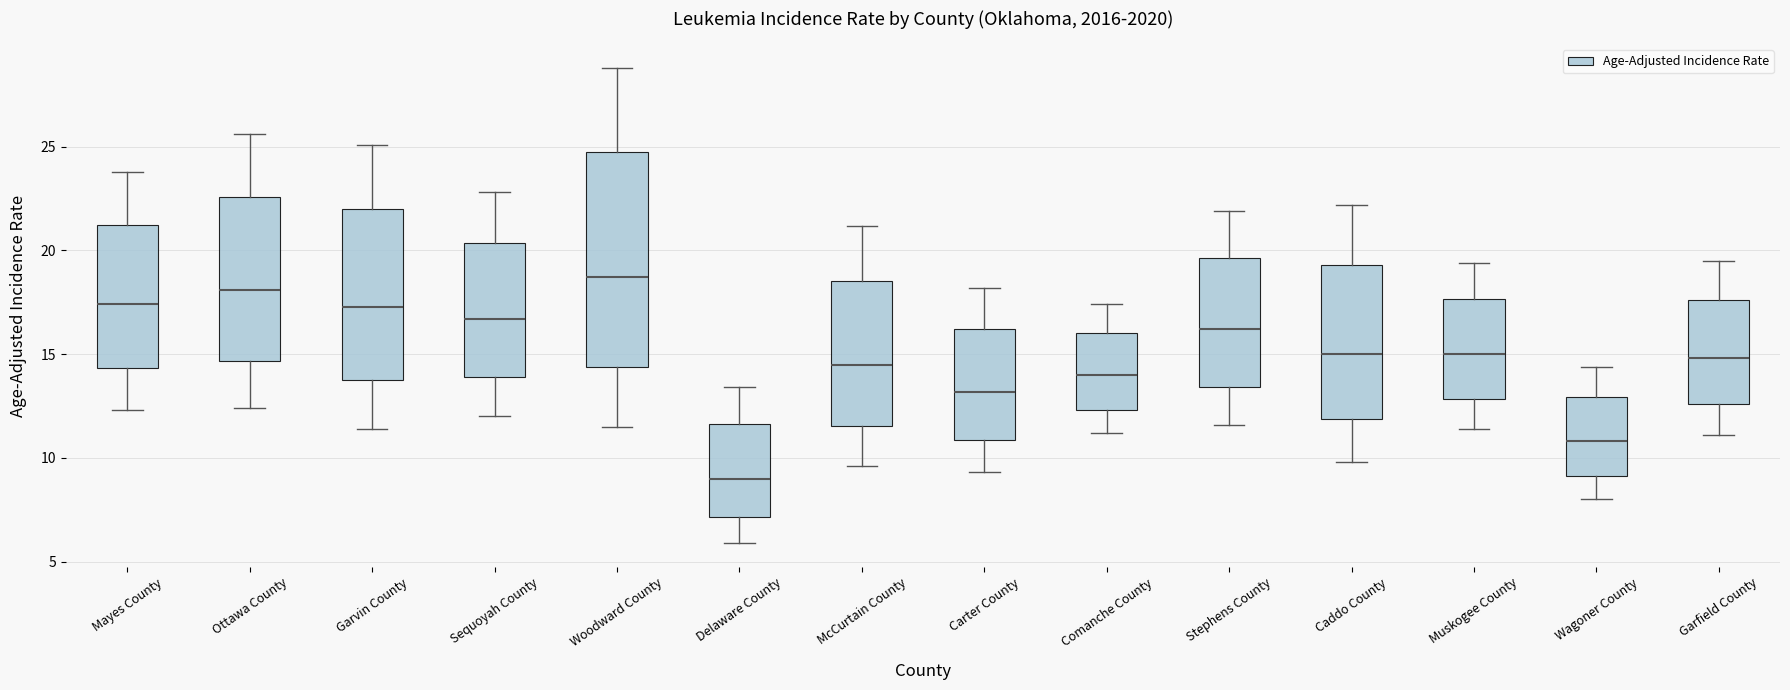

Which box is the tallest, from its lower edge to its upper edge?

Woodward County